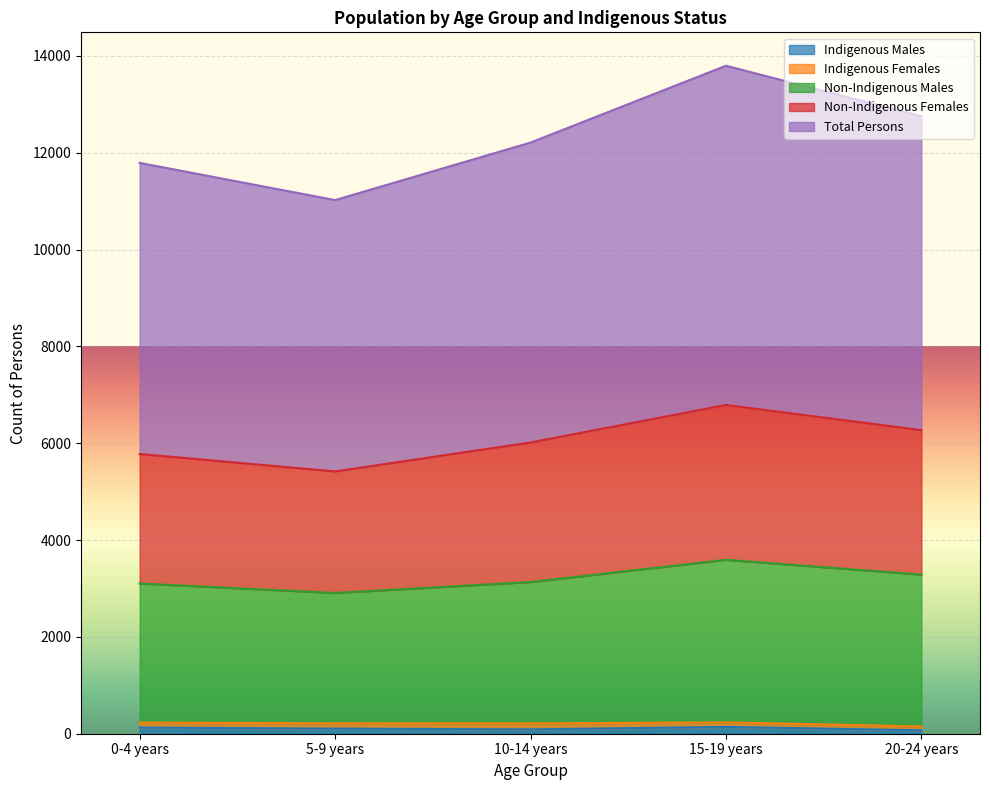

At how many categories does at least one series exceed 1011?

5